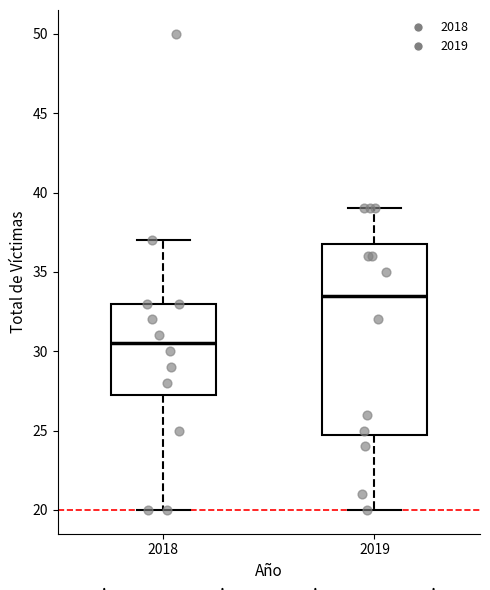

Reading left to right, transcribe this box plot: for each box, give where its median line is, the range the box spans, and where its two whiskers end, as read against the y-axis. The values are not printed on the chart, so give them approximately, as read against the axis.

2018: median 30.5, box 27.5 to 33.0, whiskers 20.0 to 37.0
2019: median 33.5, box 25.0 to 37.0, whiskers 20.0 to 39.0